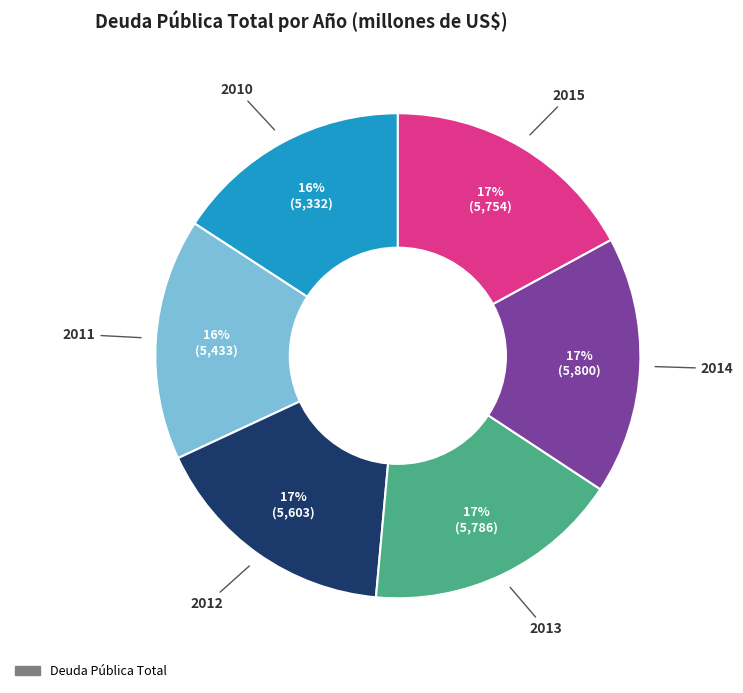

To the nearest percent, what is the difference between the largest and smallest slice percentages?

1%